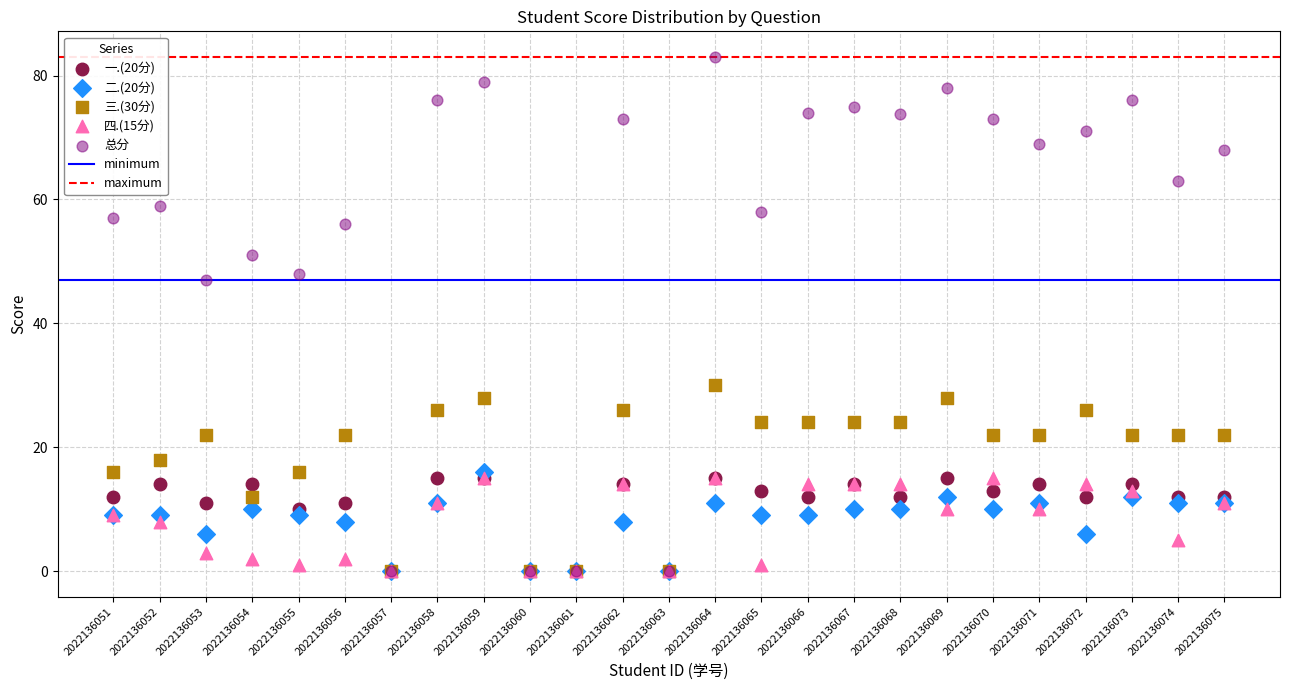

Across all series, what Y value is closest to 41?

47.0